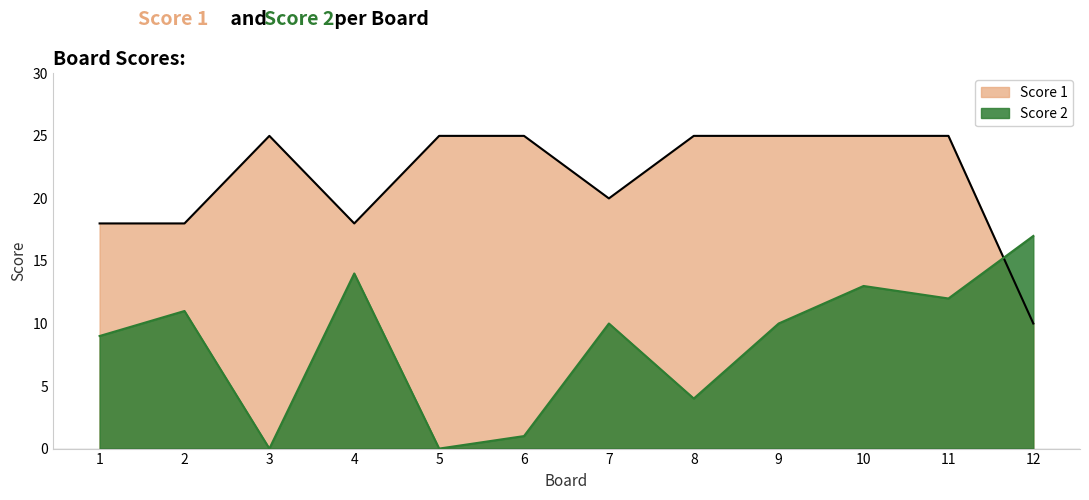

At which label does Score 1 reach its minimum?

12